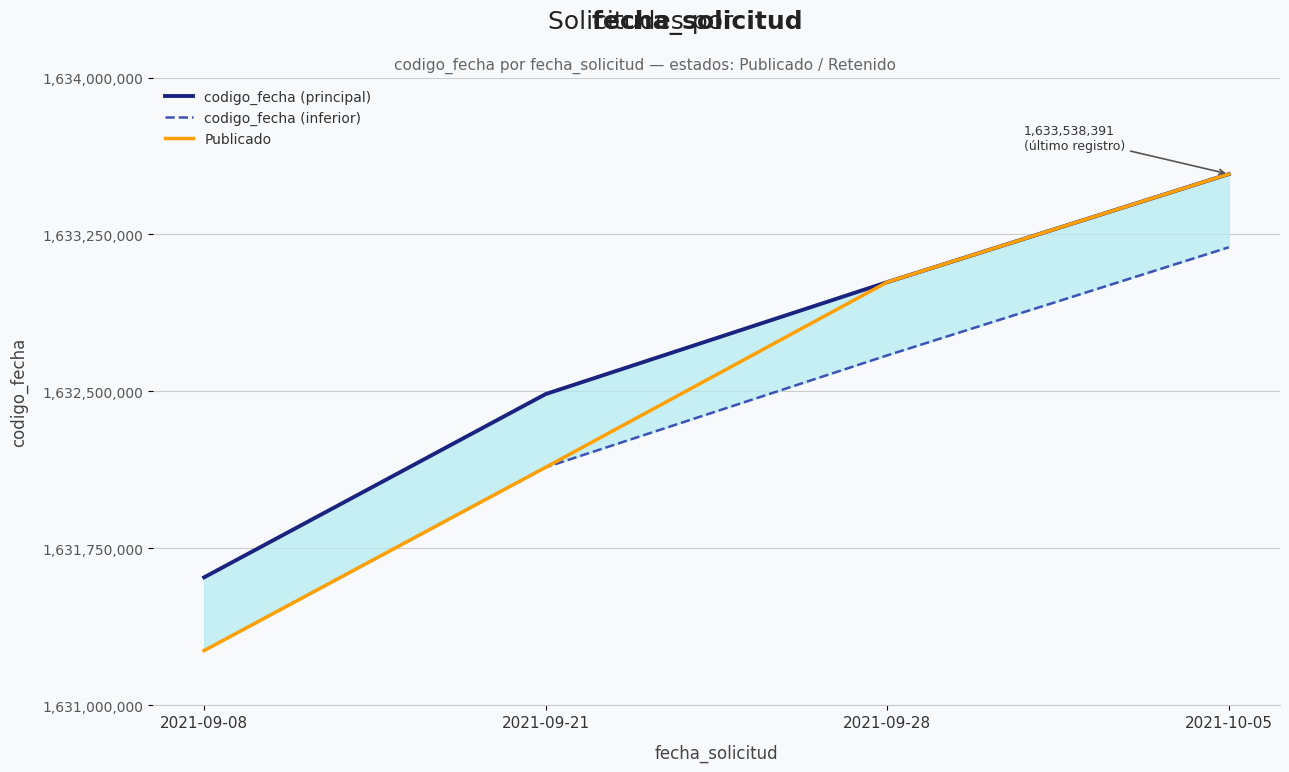

True or false: codigo_fecha (principal) has a value of 663487734 at 2021-09-08.

False